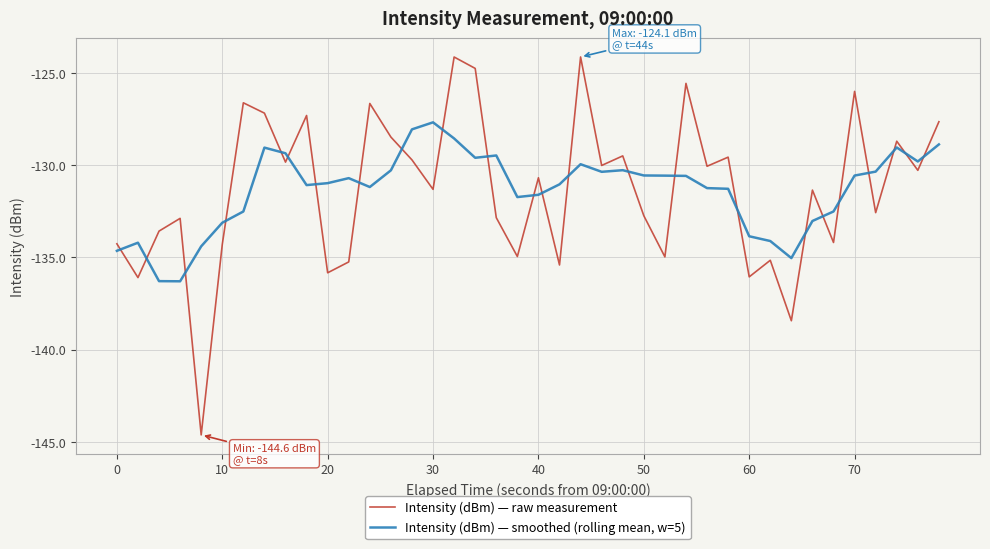

What is the difference between the maximum and minimum values in the Intensity (dBm) — smoothed (rolling mean, w=5) series?

8.6